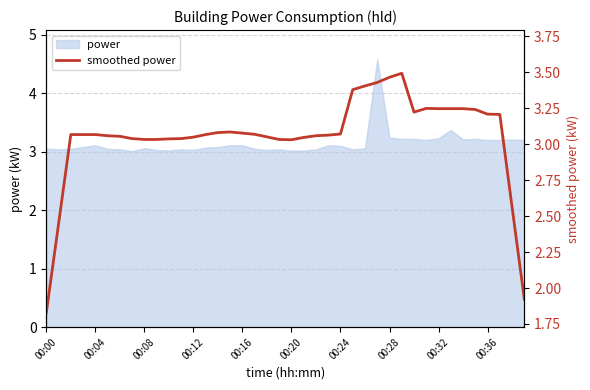

Which label corresponds to the smallest value in the chart?

00:00